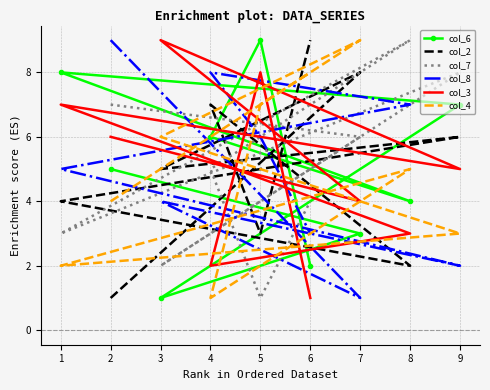

What is the greatest value displayed?

9